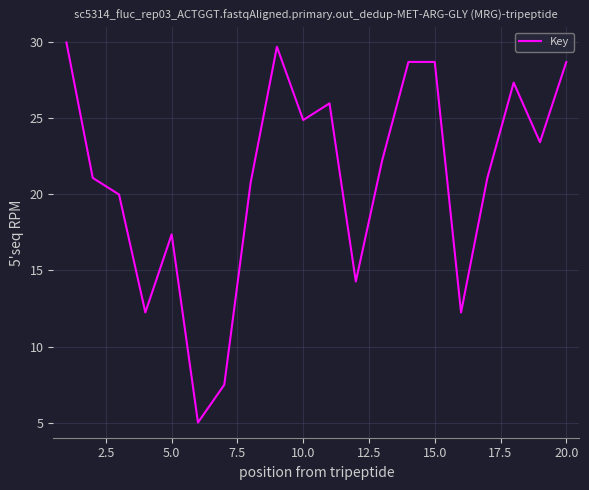

What is the maximum value shown in the chart?

30.0